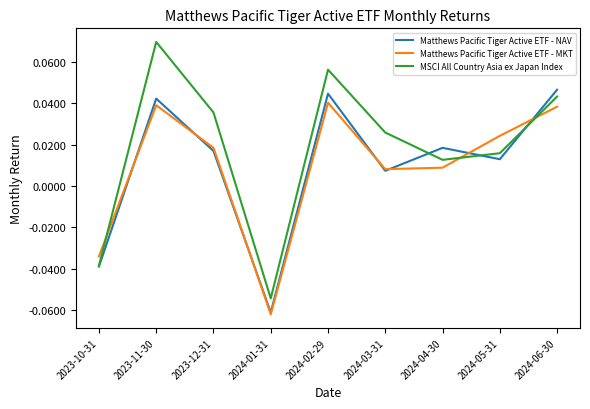

Which series changed the most between 2023-11-30 and 2024-06-30?

MSCI All Country Asia ex Japan Index